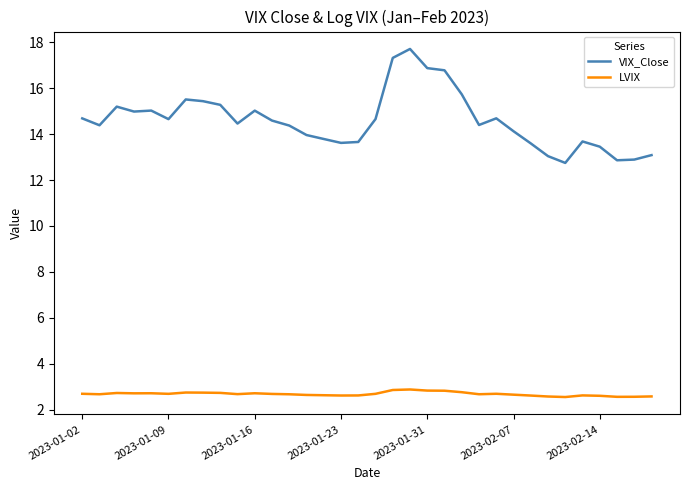

True or false: VIX_Close and LVIX cross at least once.

False